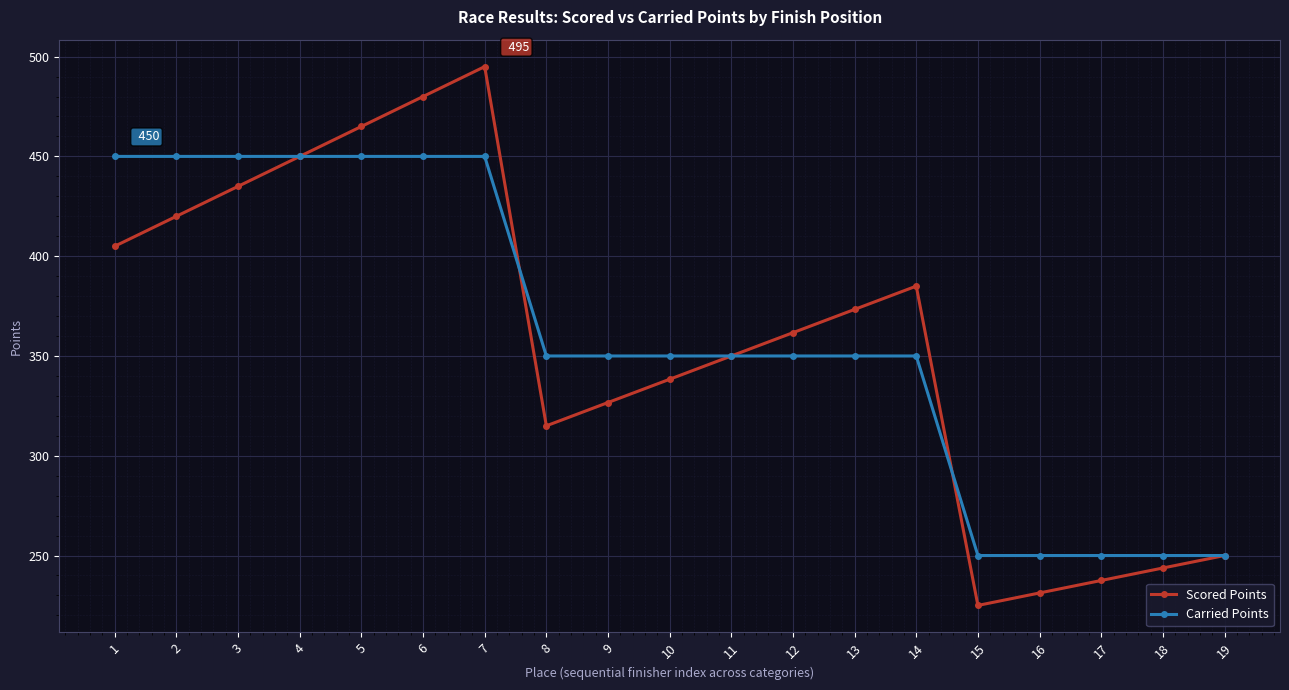

What is the value of the Carried Points point at the 14th from the left?

350.0